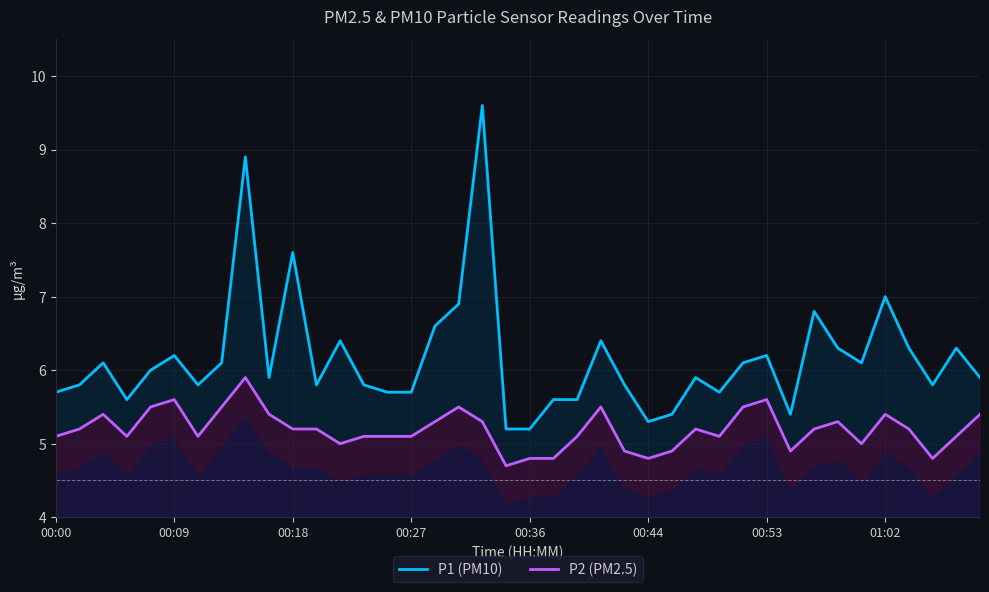

True or false: P1 (PM10) and P2 (PM2.5) cross at least once.

False